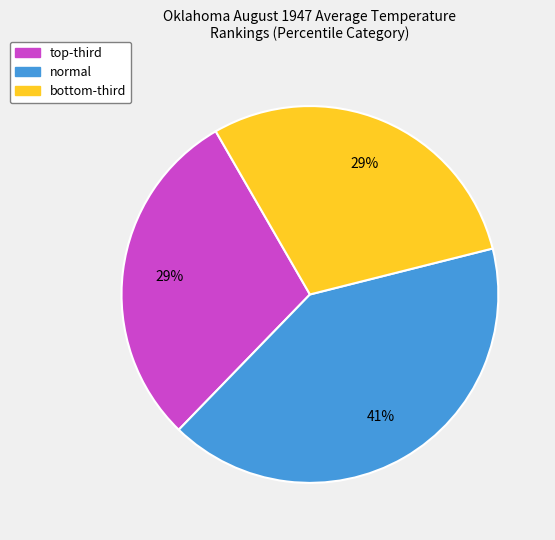

To the nearest percent, what is the average slice percentage?

33%